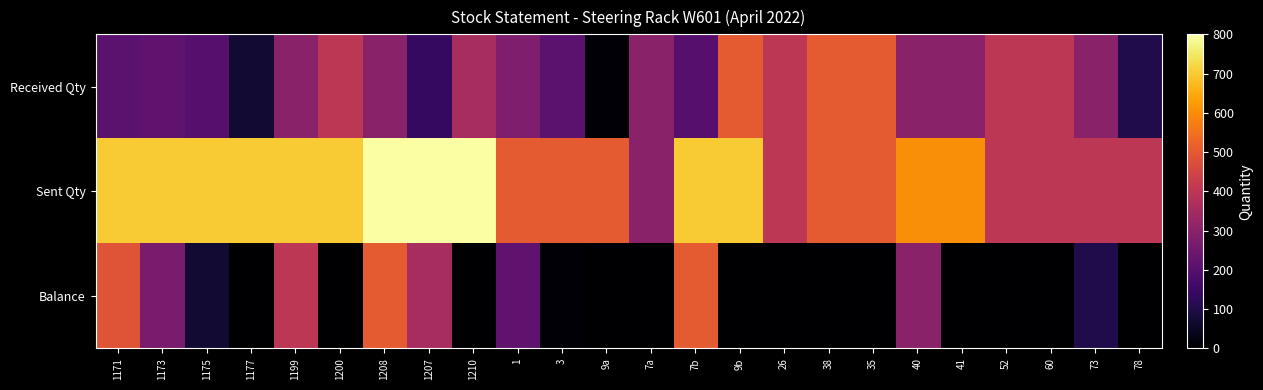

Which series has the largest total across all categories?

Sent Qty